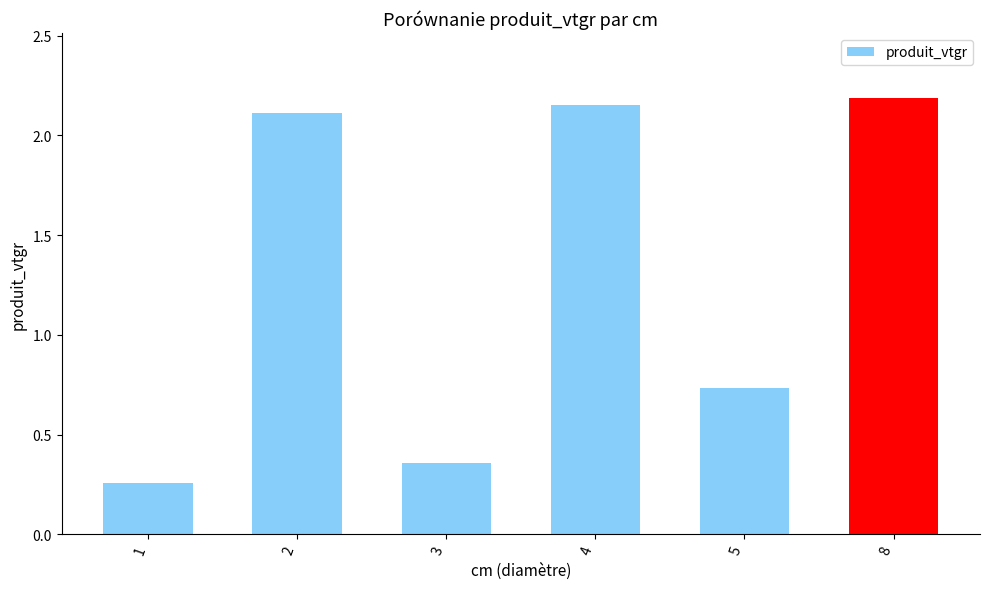

Does the chart contain any negative values?

No